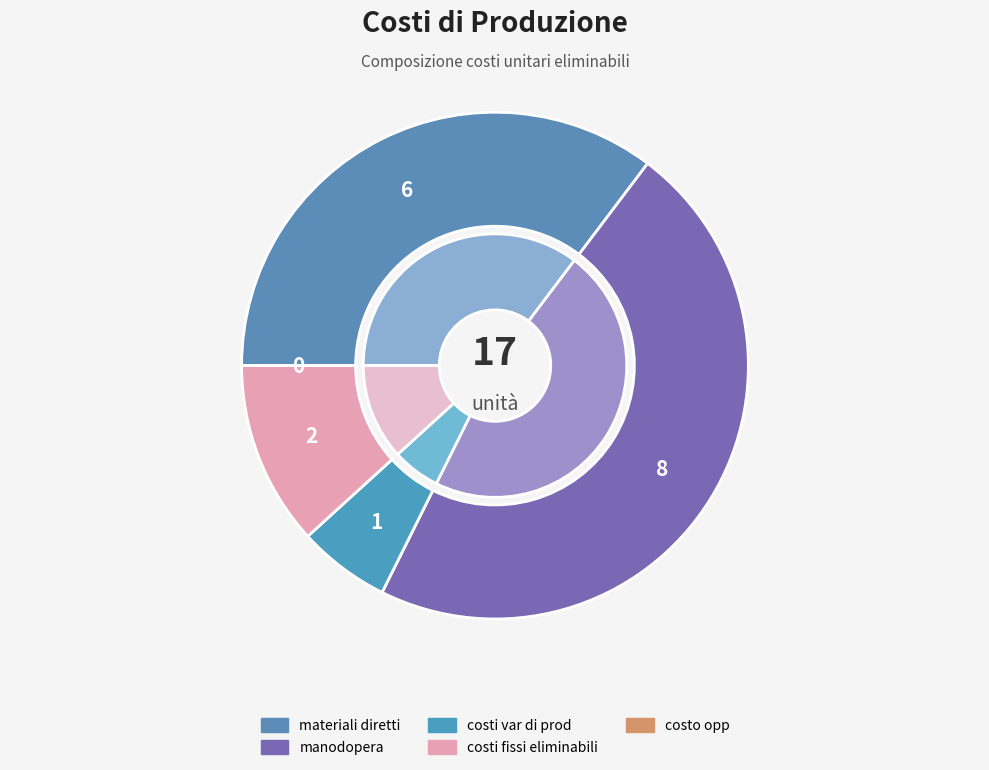

True or false: materiali diretti accounts for 26% of the total.

False